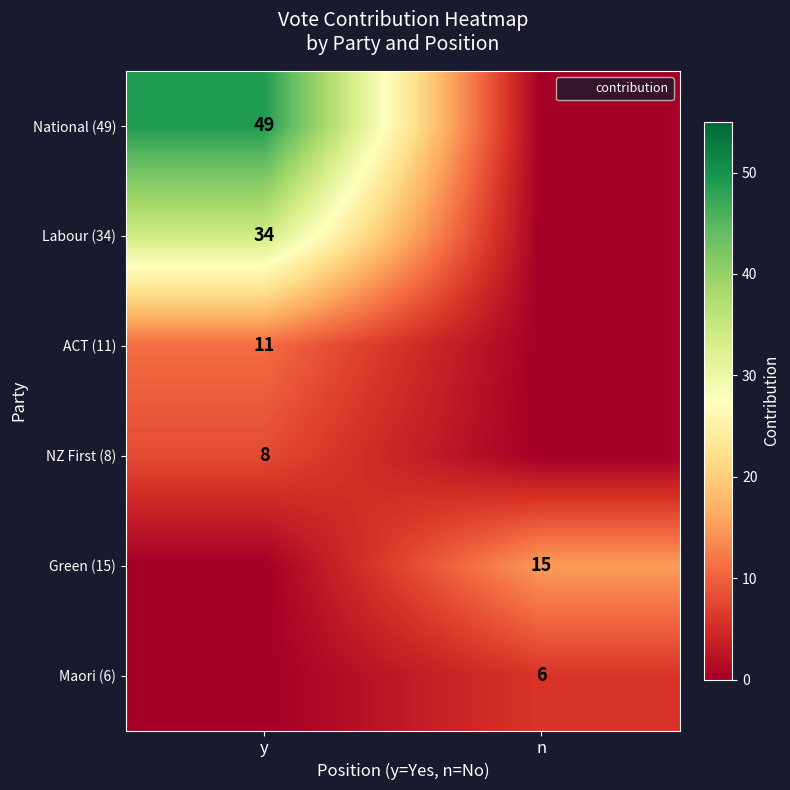

Which series has the largest total across all categories?

National (49)